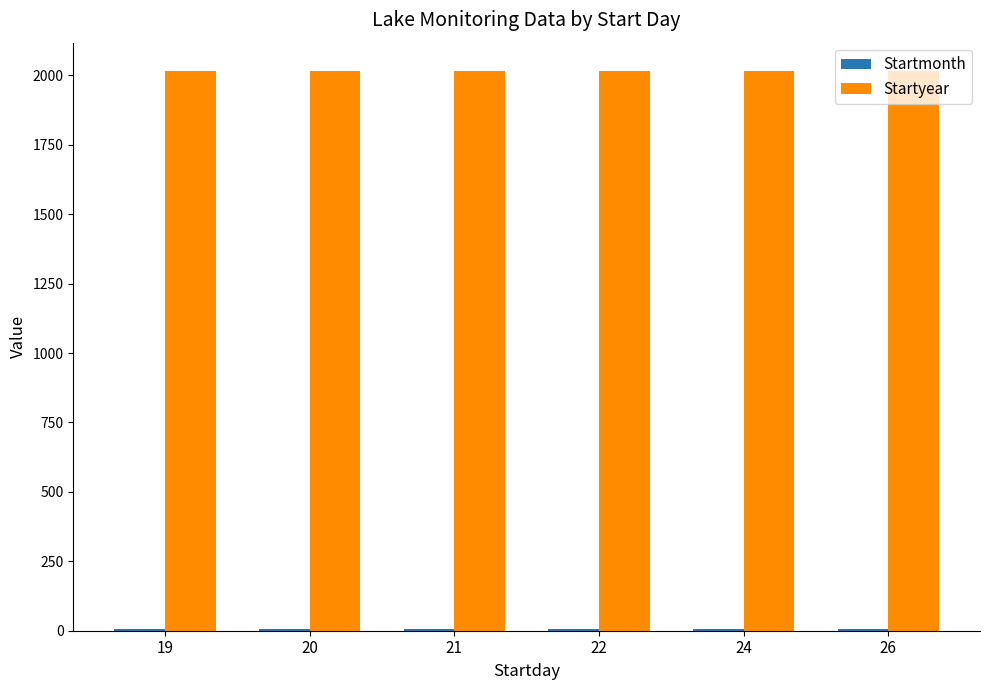

What is the sum of all Startyear values?

12102